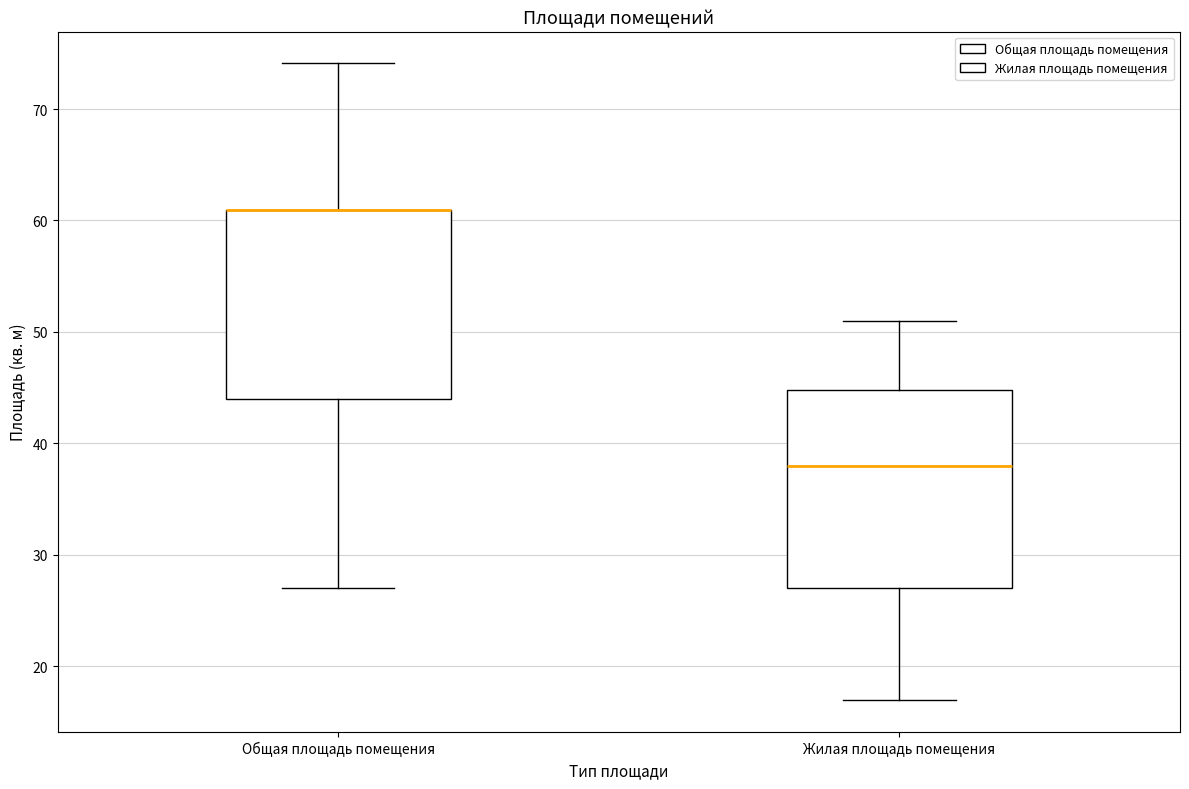

Reading left to right, transcribe this box plot: for each box, give where its median line is, the range the box spans, and where its two whiskers end, as read against the y-axis. The values are not printed on the chart, so give them approximately, as read against the axis.

Общая площадь помещения: median 61 (drawn on the box's upper edge), box 44 to 61, whiskers 27 to 74
Жилая площадь помещения: median 38, box 27 to 45, whiskers 17 to 51